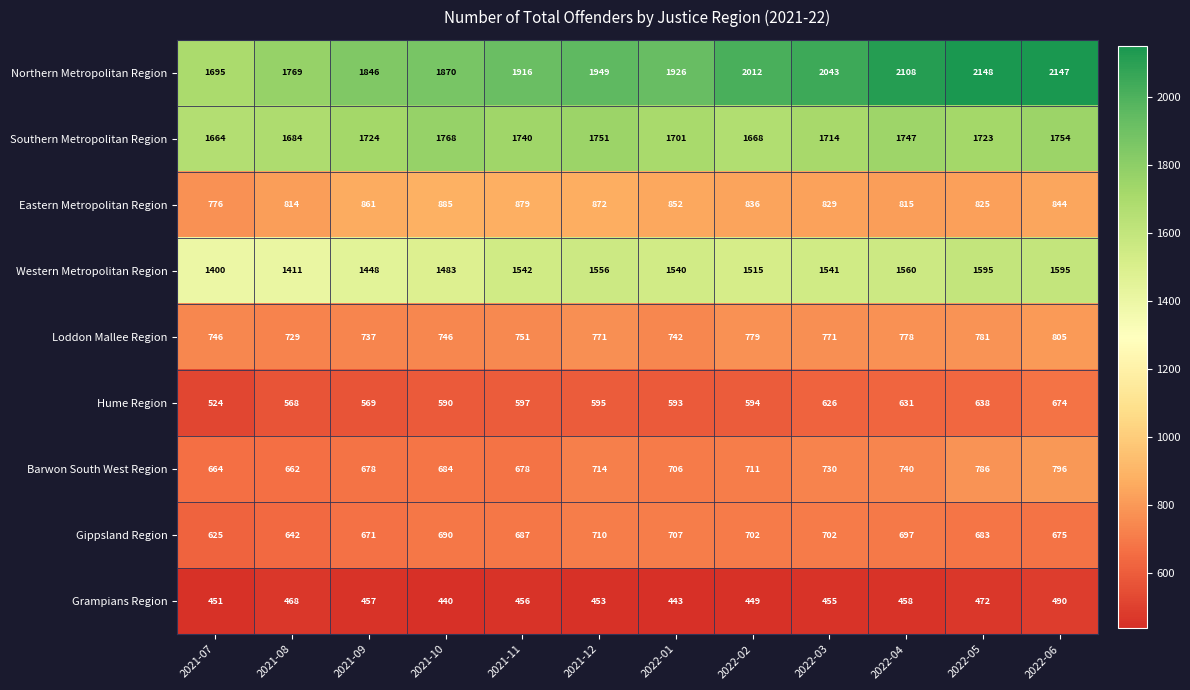

Where is Gippsland Region nearest to the value 667?

2021-09